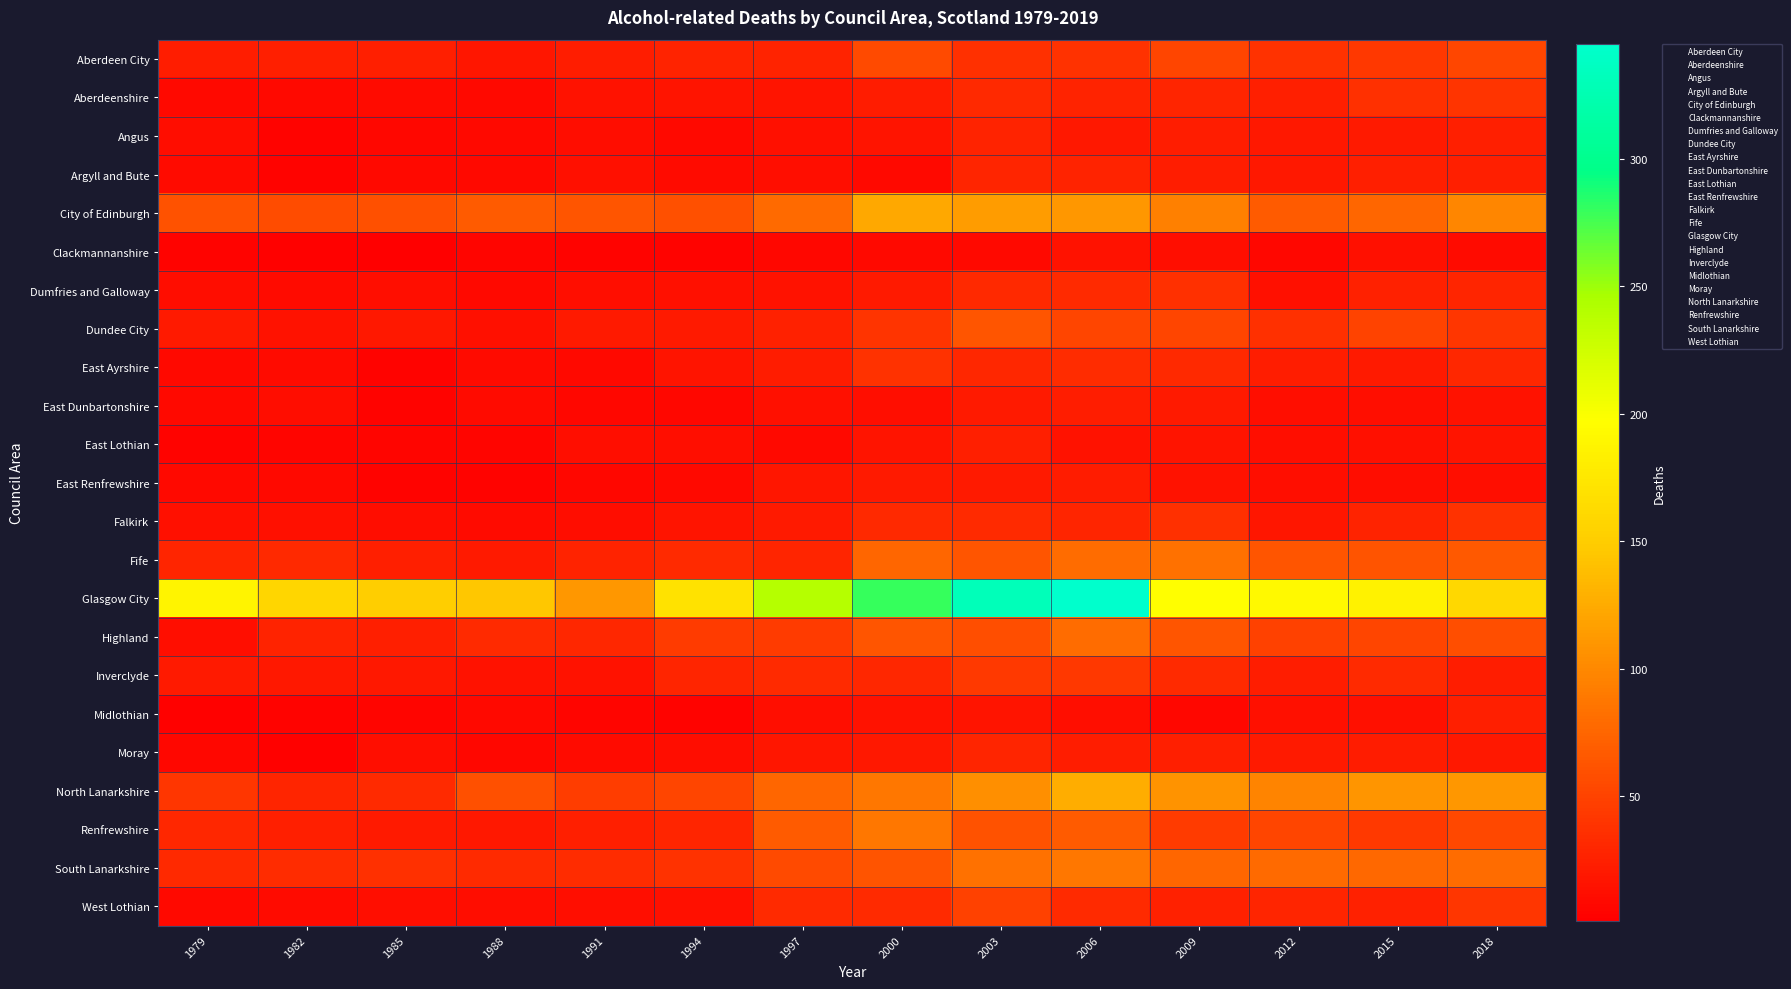

Between 1994 and 2006, which series saw the biggest shift?

Glasgow City